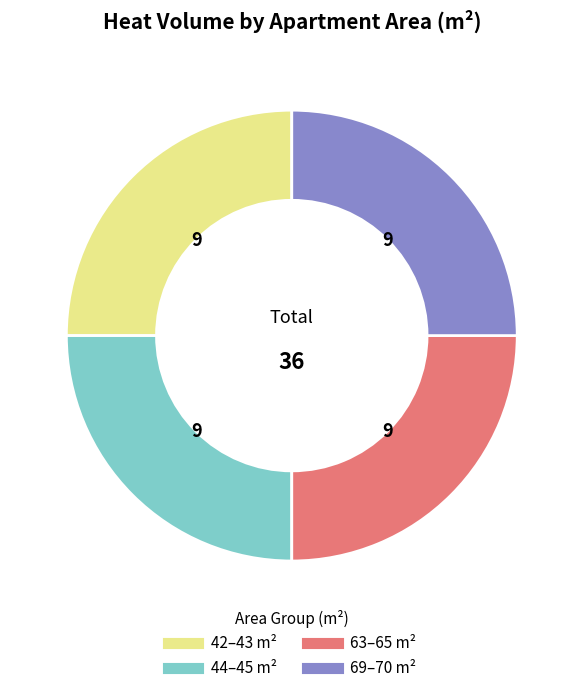

Is there any slice that represents more than half of the pie?

No